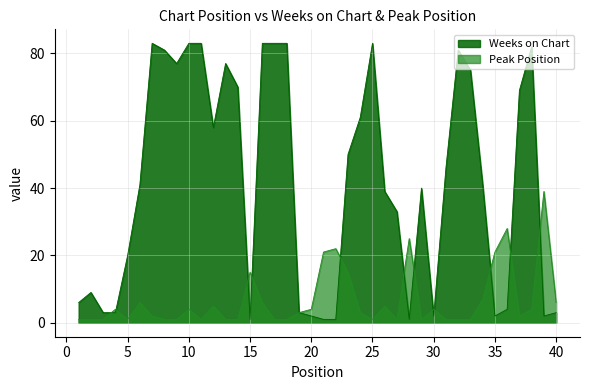

True or false: Peak Position has more than 2 interior local peaks.

True